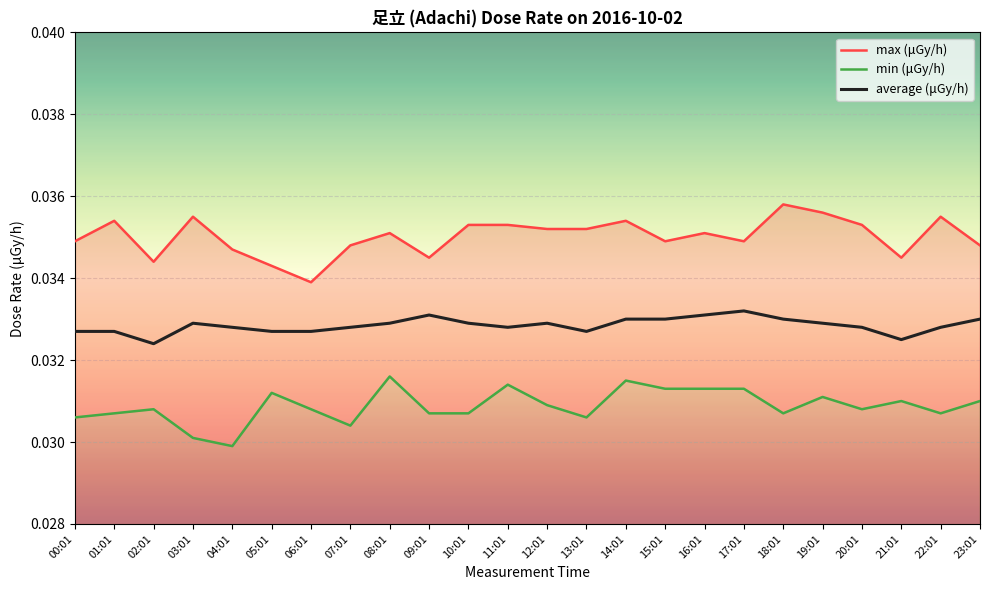

Reading left to right, list all the values displayed in this chart.

max (μGy/h): 00:01=0.0	01:01=0.0	02:01=0.0	03:01=0.0	04:01=0.0	05:01=0.0	06:01=0.0	07:01=0.0	08:01=0.0	09:01=0.0	10:01=0.0	11:01=0.0	12:01=0.0	13:01=0.0	14:01=0.0	15:01=0.0	16:01=0.0	17:01=0.0	18:01=0.0	19:01=0.0	20:01=0.0	21:01=0.0	22:01=0.0	23:01=0.0
min (μGy/h): 00:01=0.0	01:01=0.0	02:01=0.0	03:01=0.0	04:01=0.0	05:01=0.0	06:01=0.0	07:01=0.0	08:01=0.0	09:01=0.0	10:01=0.0	11:01=0.0	12:01=0.0	13:01=0.0	14:01=0.0	15:01=0.0	16:01=0.0	17:01=0.0	18:01=0.0	19:01=0.0	20:01=0.0	21:01=0.0	22:01=0.0	23:01=0.0
average (μGy/h): 00:01=0.0	01:01=0.0	02:01=0.0	03:01=0.0	04:01=0.0	05:01=0.0	06:01=0.0	07:01=0.0	08:01=0.0	09:01=0.0	10:01=0.0	11:01=0.0	12:01=0.0	13:01=0.0	14:01=0.0	15:01=0.0	16:01=0.0	17:01=0.0	18:01=0.0	19:01=0.0	20:01=0.0	21:01=0.0	22:01=0.0	23:01=0.0